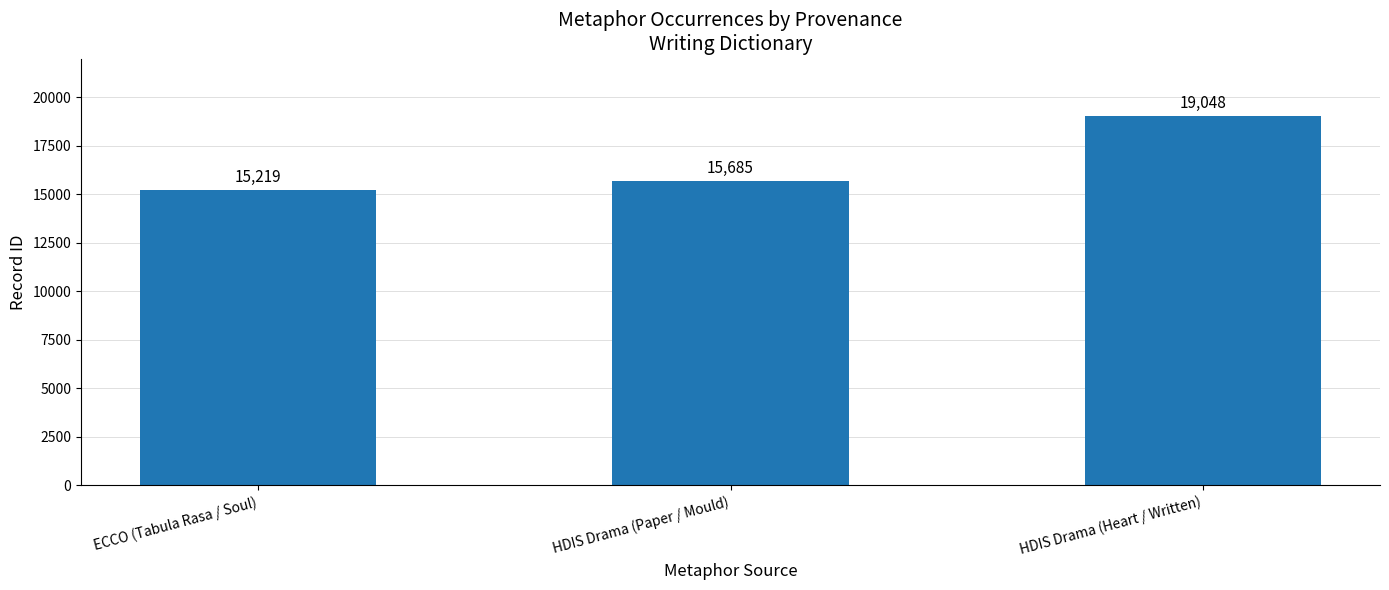

Is it true that the value at ECCO (Tabula Rasa / Soul) is 4887?

False